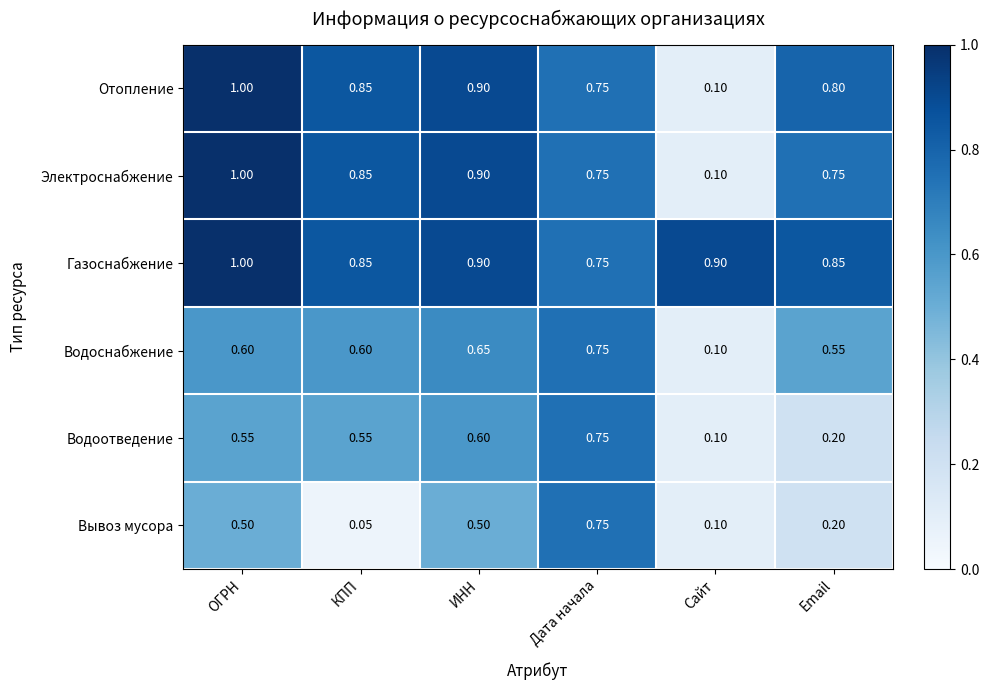

At which label is Водоотведение closest to 0?

Сайт